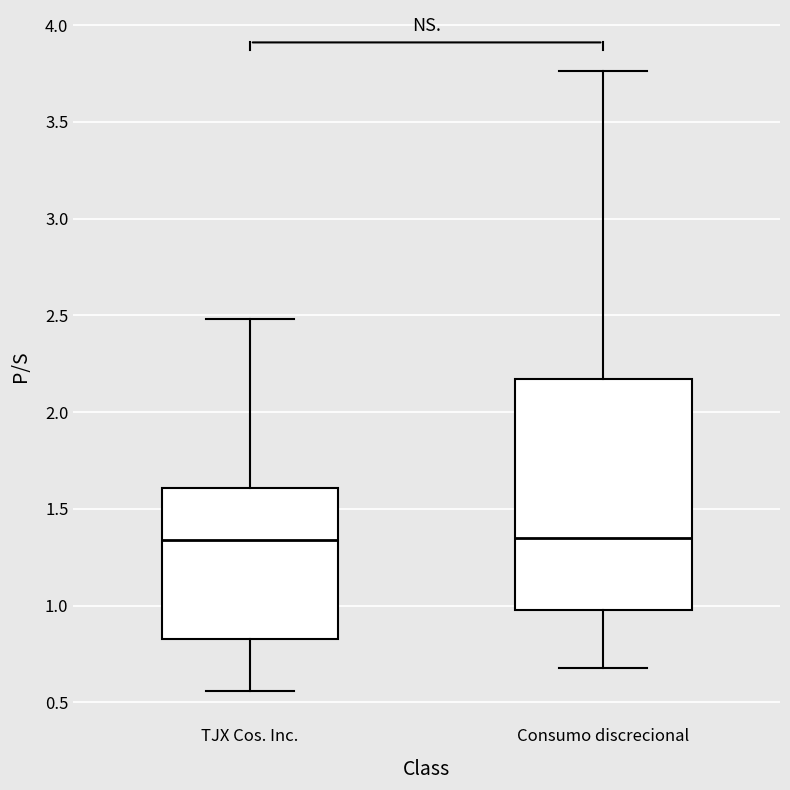

Reading left to right, transcribe this box plot: for each box, give where its median line is, the range the box spans, and where its two whiskers end, as read against the y-axis. The values are not printed on the chart, so give them approximately, as read against the axis.

TJX Cos. Inc.: median 1.35, box 0.85 to 1.60, whiskers 0.55 to 2.50
Consumo discrecional: median 1.35, box 1.00 to 2.15, whiskers 0.70 to 3.75